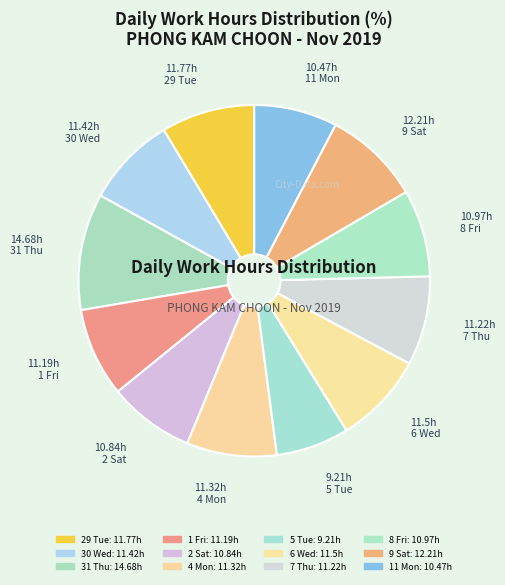

To the nearest percent, what is the difference between the largest and smallest slice percentages?

4%